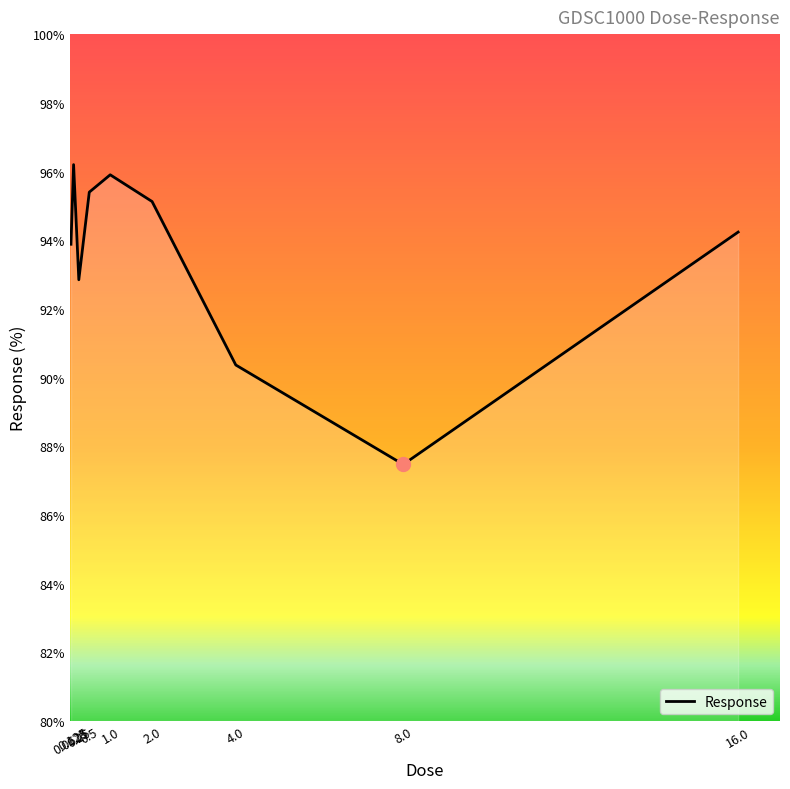

List the labels in order of value, smallest first.

8.0, 4.0, 0.25, 0.0625, 16.0, 2.0, 0.5, 1.0, 0.125